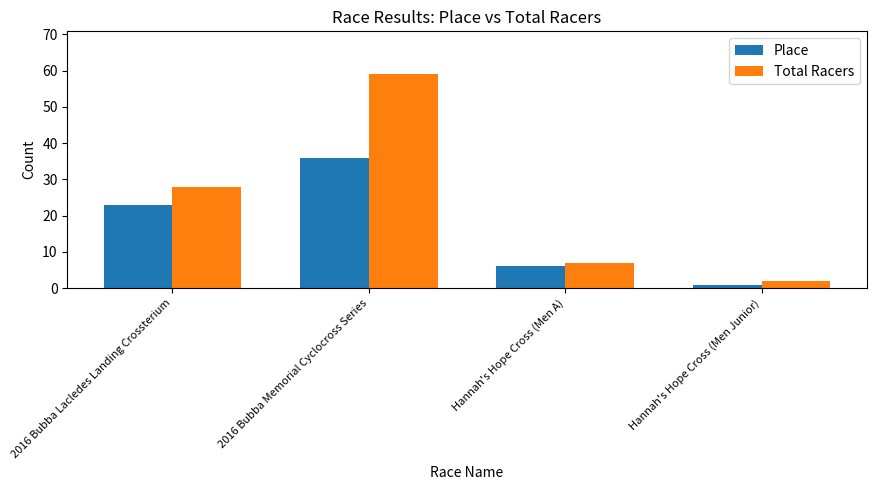

True or false: Total Racers has a value of 7 at Hannah's Hope Cross (Men A).

True